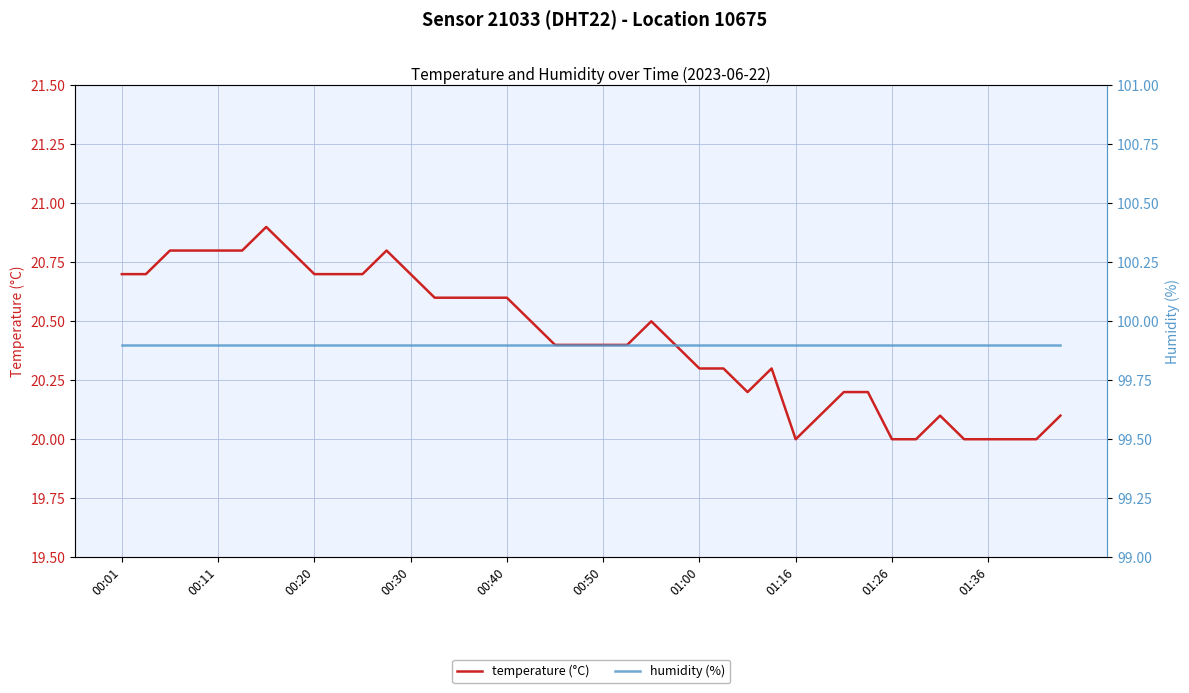

What are all the series names shown in the legend?

temperature (°C), humidity (%)